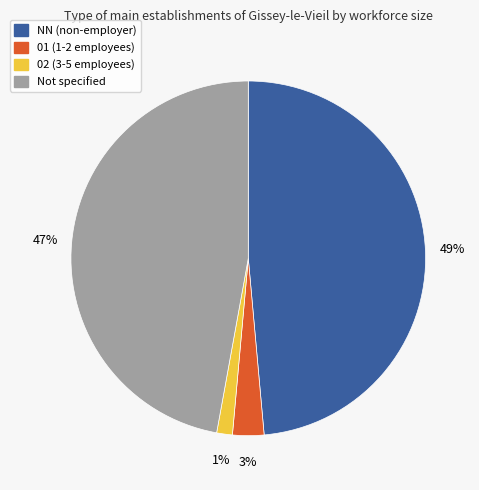

What is the smallest slice in the pie chart?

02 (3-5 employees)